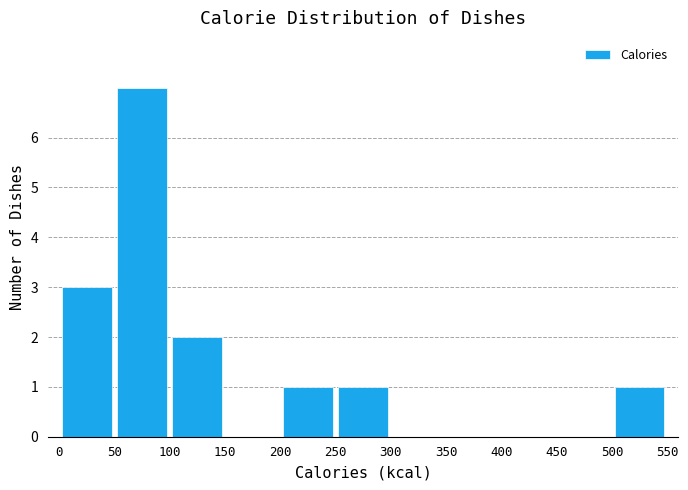

Reading left to right, transcribe this chart: for each bar, give the range it covers on the x-axis and its height. The values are not printed on the chart, so give them approximately, as read against the axis.

0 to 50: 3
50 to 100: 7
100 to 150: 2
150 to 200: 0
200 to 250: 1
250 to 300: 1
300 to 350: 0
350 to 400: 0
400 to 450: 0
450 to 500: 0
500 to 550: 1